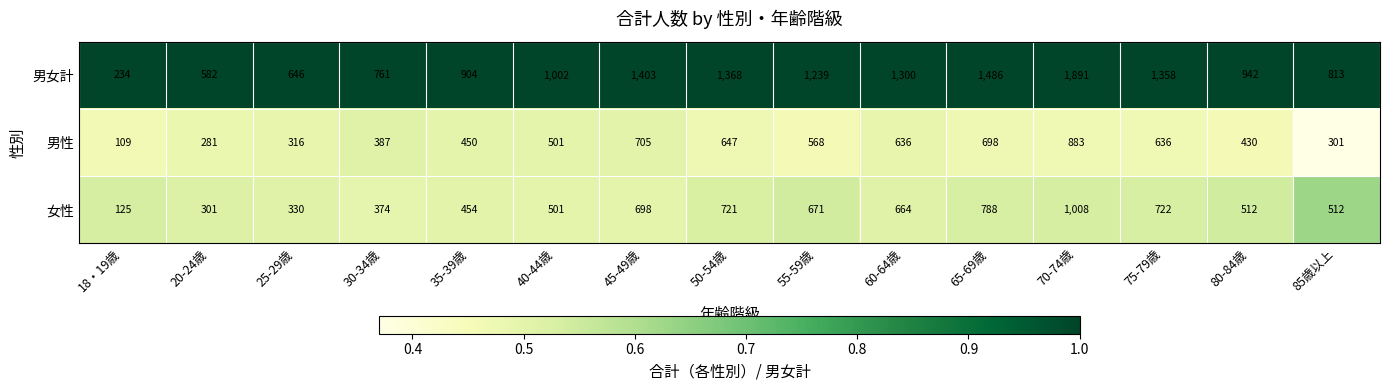

Is it true that 男女計 equals 1891 at 70-74歳?

True